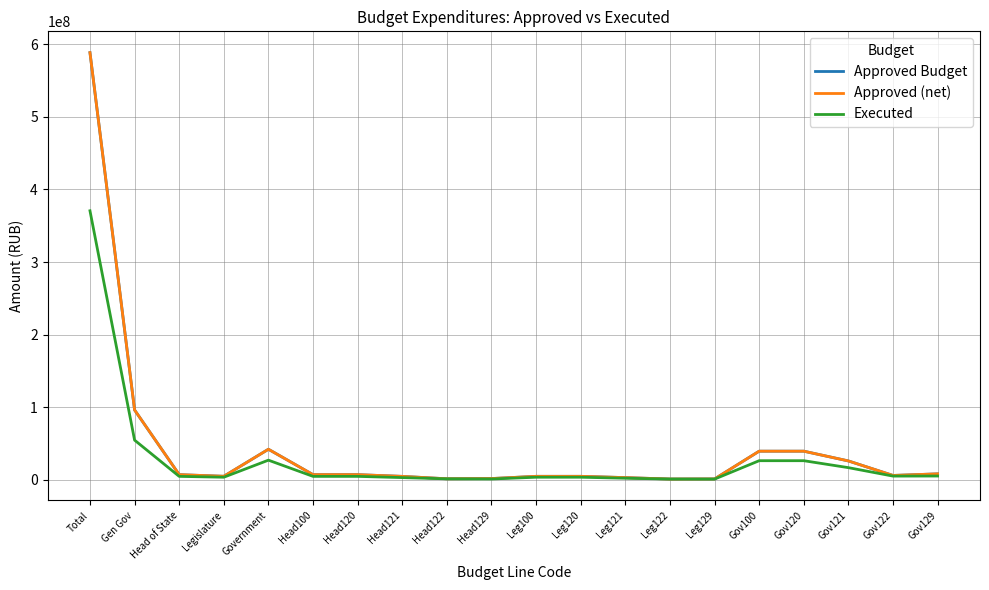

Does the chart display data point markers on the line(s)?

No